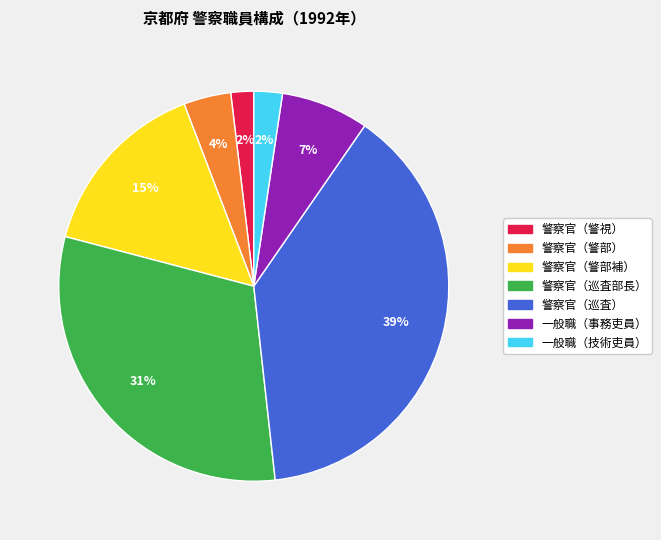

How many slices are in this pie chart?

7